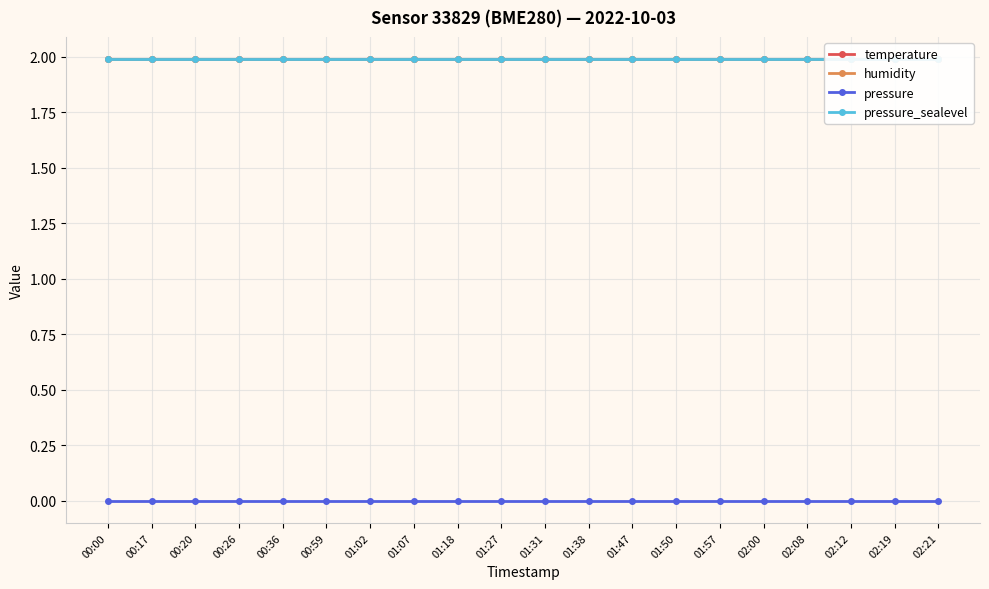

Between 01:50 and 01:57, which is larger?

01:50